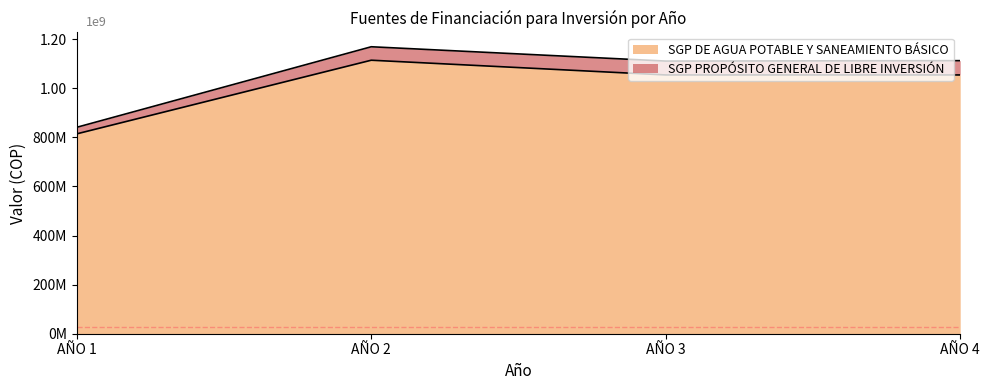

True or false: the data has more than 1 interior local peaks.

False